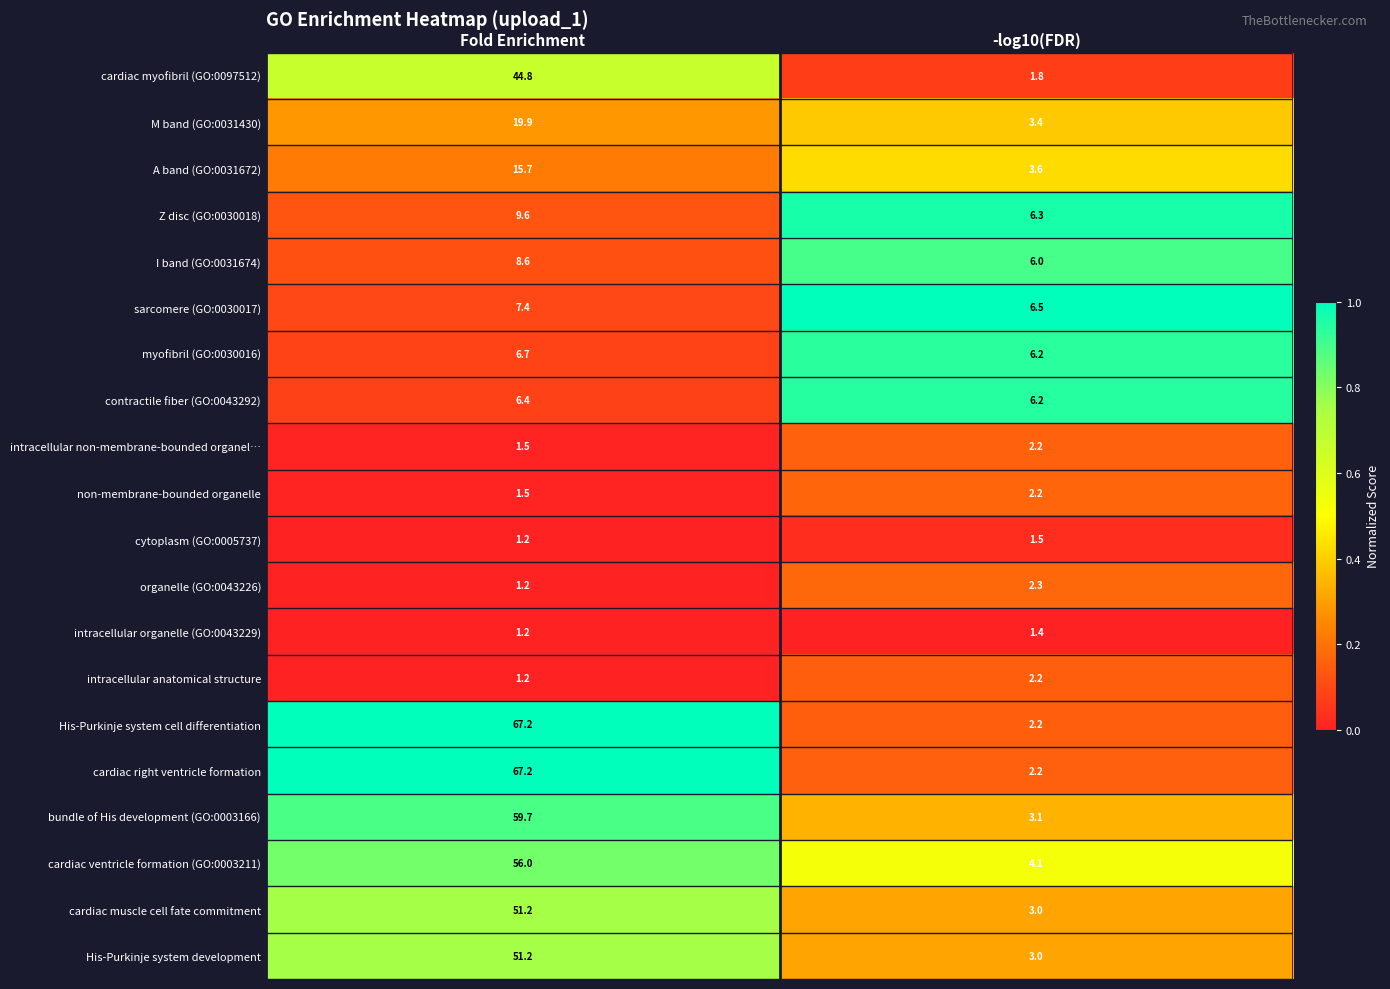

List the labels in order of M band (GO:0031430) value, smallest first.

-log10(FDR), Fold Enrichment